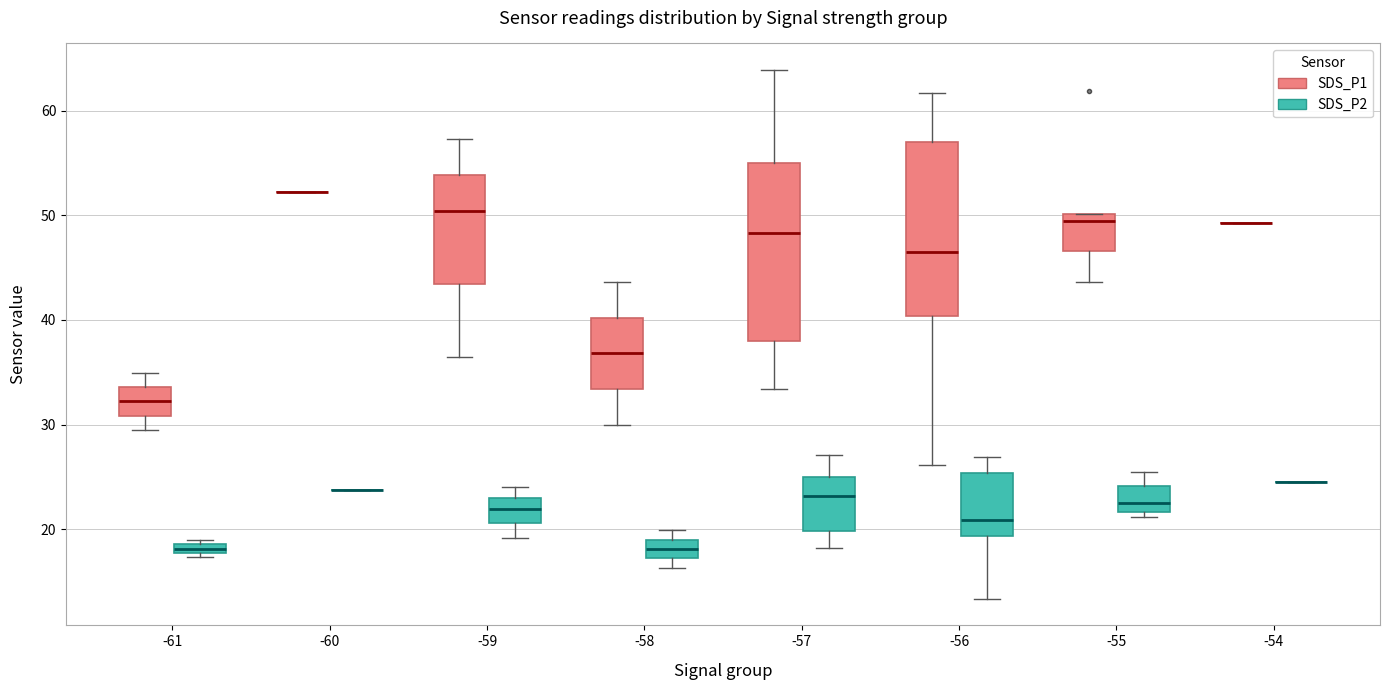

Where does the median line of the box for -56 (SDS_P2) sit on the y-axis? The values are not printed on the chart, so give them approximately, as read against the axis.

21